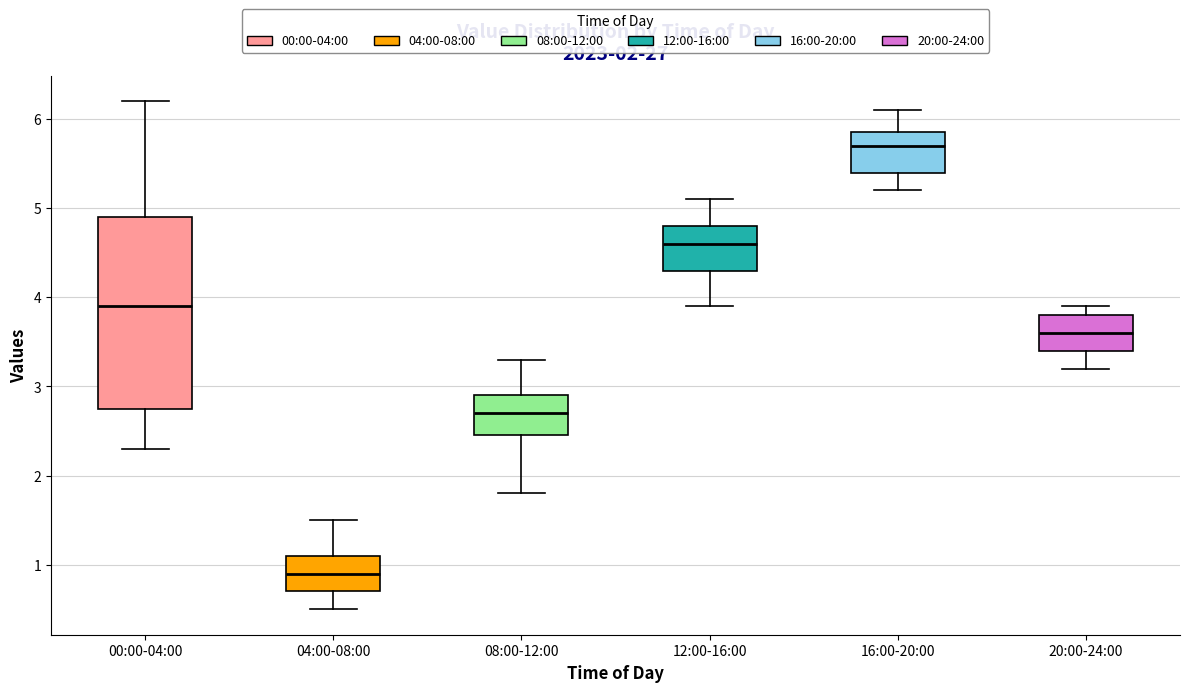

Which box has the lowest median line?

04:00-08:00